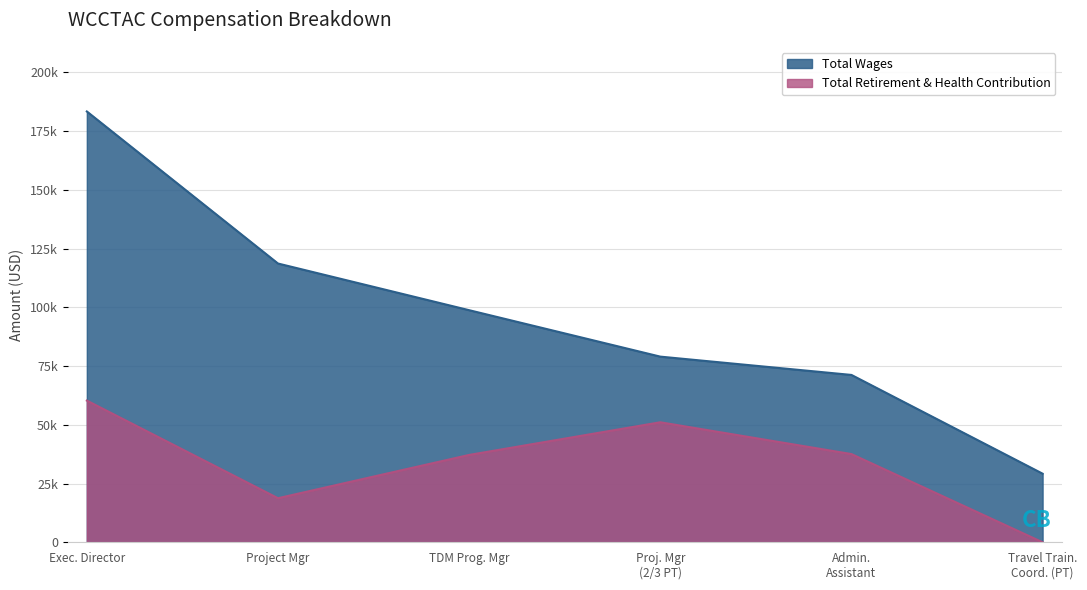

At which label does Total Wages first exceed 98800?

Exec. Director